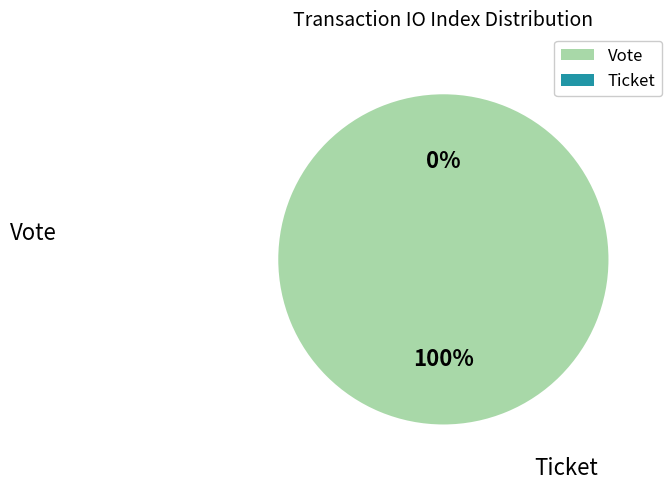

What is the largest slice in the pie chart?

Vote (io_index=1)